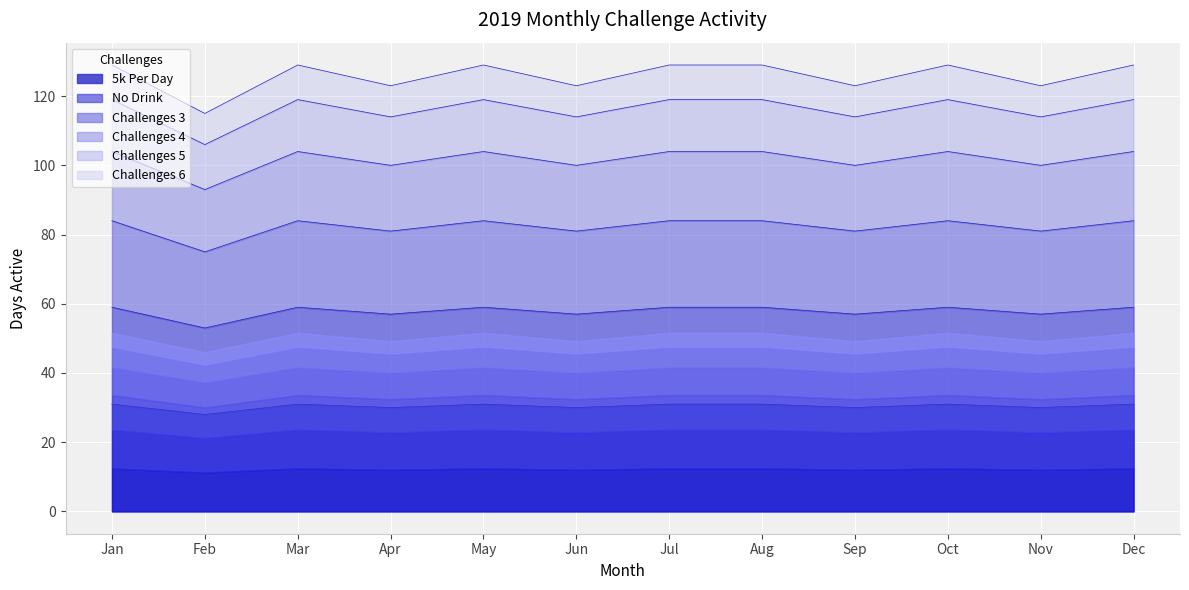

What is the minimum value for 5k Per Day?

28